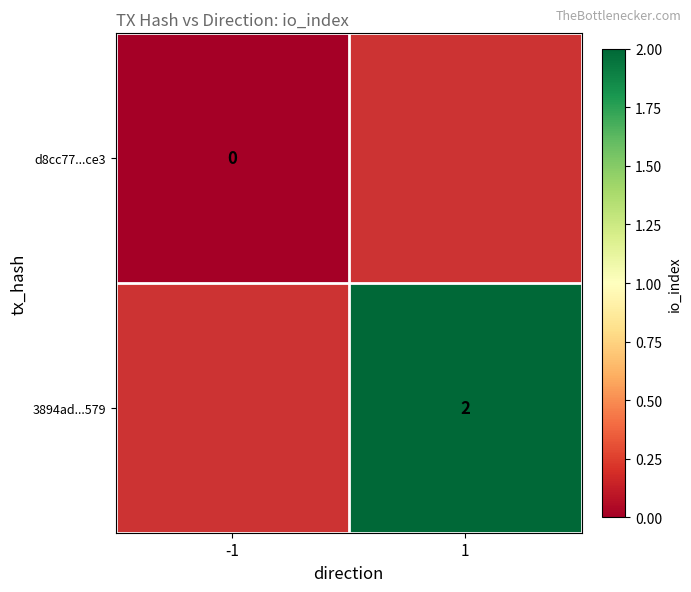

Is the value of 3894ad...579 at 1 greater than the value of d8cc77...ce3 at -1?

Yes